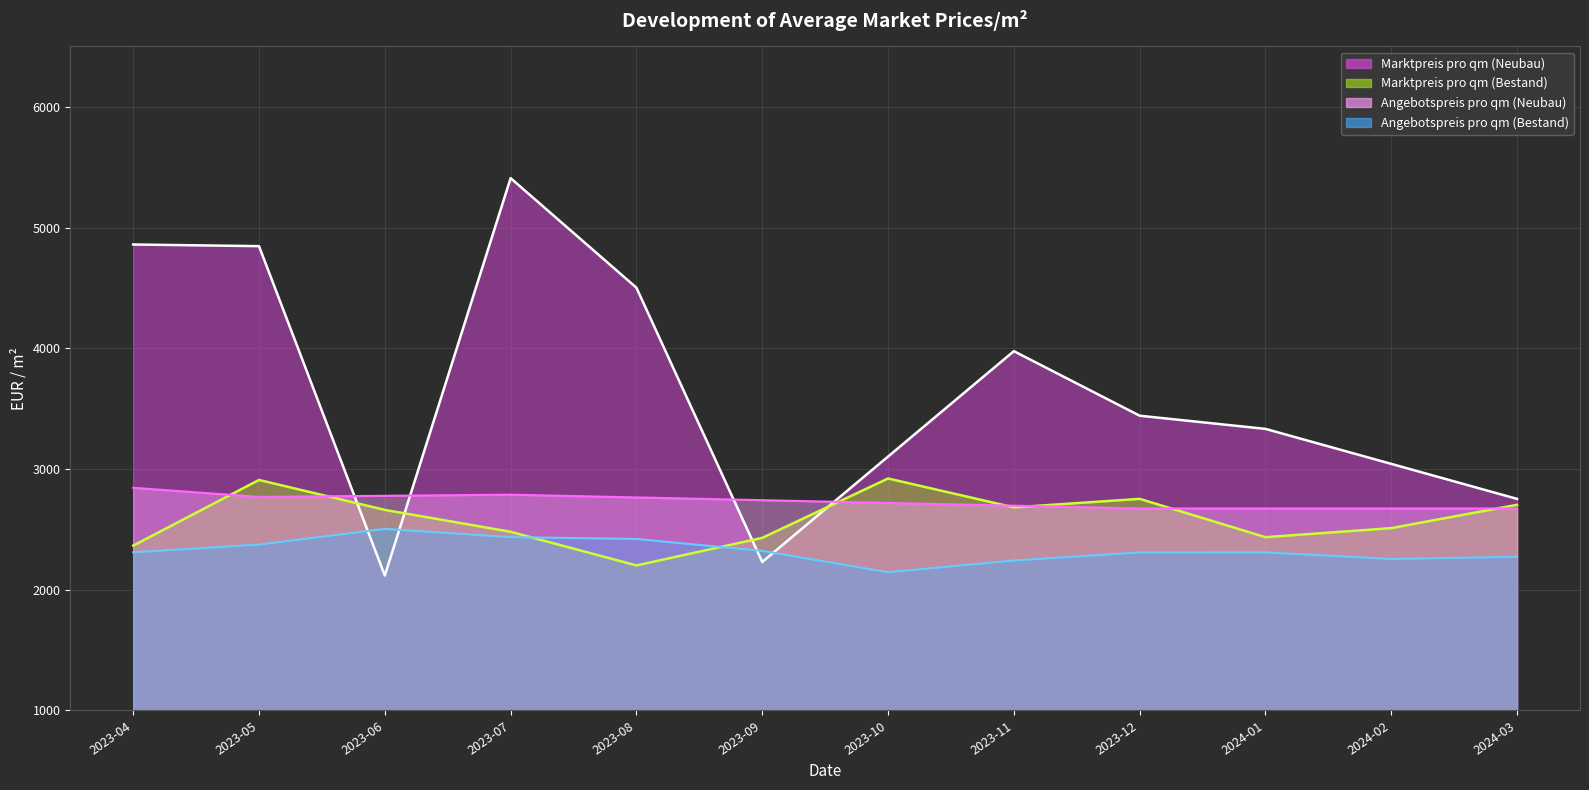

True or false: Marktpreis pro qm (Bestand) and Angebotspreis pro qm (Bestand) intersect in this chart.

True